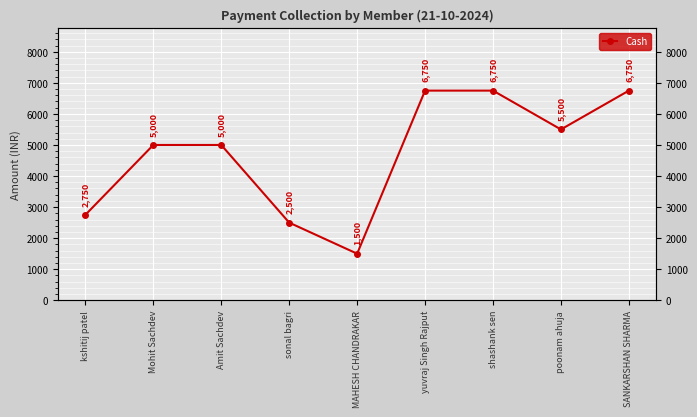

Where does the data first go above 5000?

yuvraj Singh Rajput